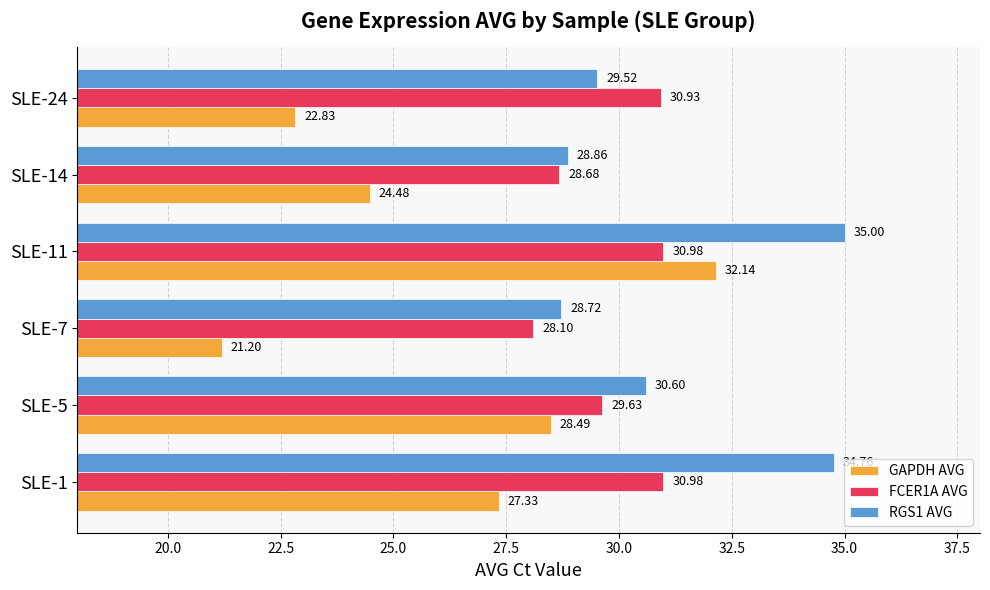

At SLE-11, list the series in order from smallest to largest.

FCER1A AVG, GAPDH AVG, RGS1 AVG